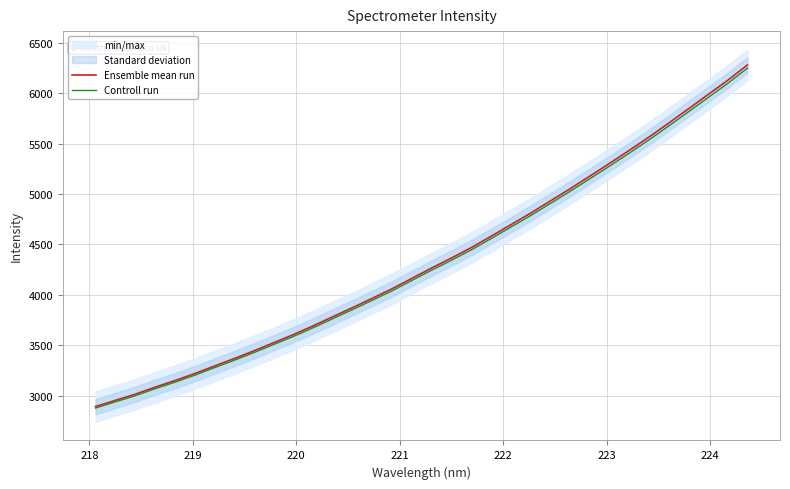

At how many categories does at least one series exceed 5986?

2